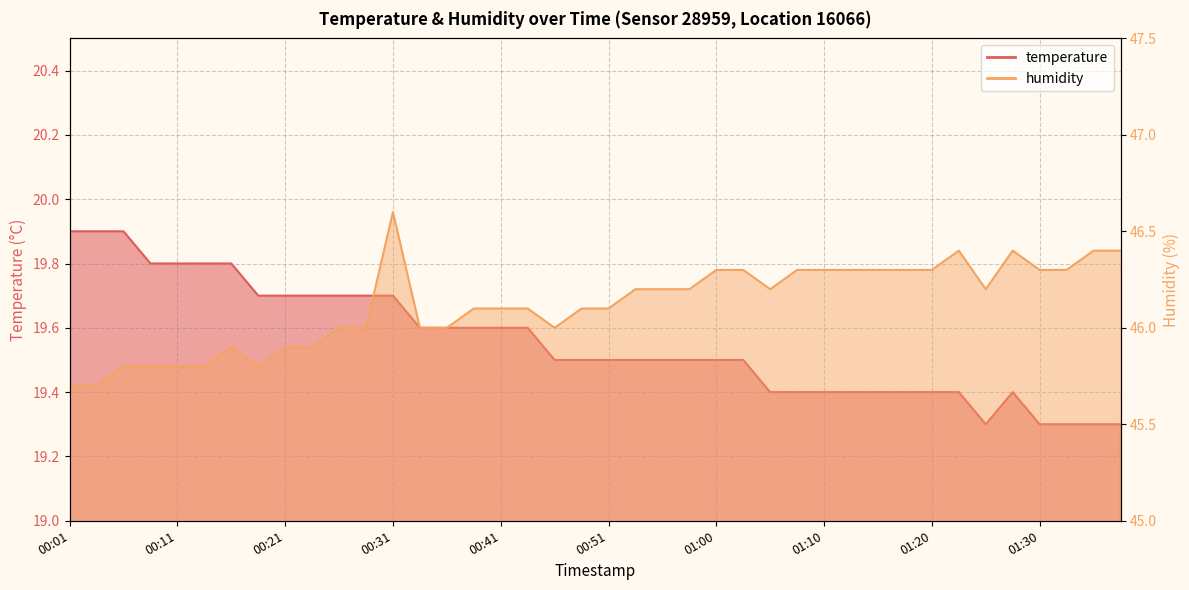

Reading right to left, what are all the values shown in this chart?

temperature: 19.3	19.3	19.3	19.3	19.4	19.3	19.4	19.4	19.4	19.4	19.4	19.4	19.4	19.4	19.5	19.5	19.5	19.5	19.5	19.5	19.5	19.5	19.6	19.6	19.6	19.6	19.6	19.7	19.7	19.7	19.7	19.7	19.7	19.8	19.8	19.8	19.8	19.9	19.9	19.9
humidity: 46.4	46.4	46.3	46.3	46.4	46.2	46.4	46.3	46.3	46.3	46.3	46.3	46.3	46.2	46.3	46.3	46.2	46.2	46.2	46.1	46.1	46.0	46.1	46.1	46.1	46.0	46.0	46.6	46.0	46.0	45.9	45.9	45.8	45.9	45.8	45.8	45.8	45.8	45.7	45.7